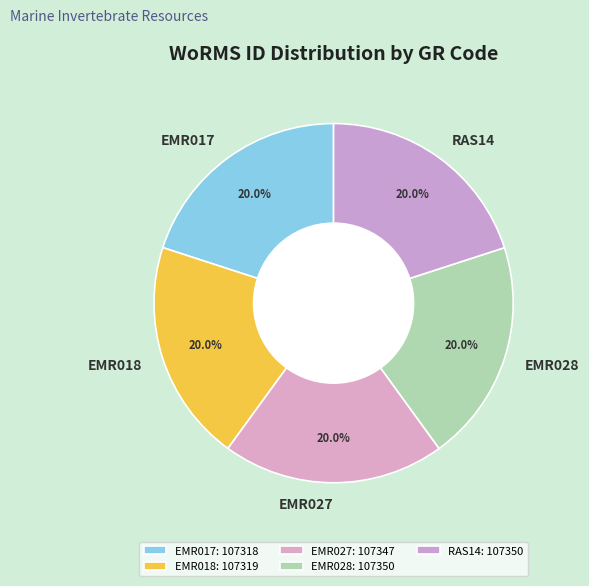

What is the change in value from EMR018 to EMR027?

+28